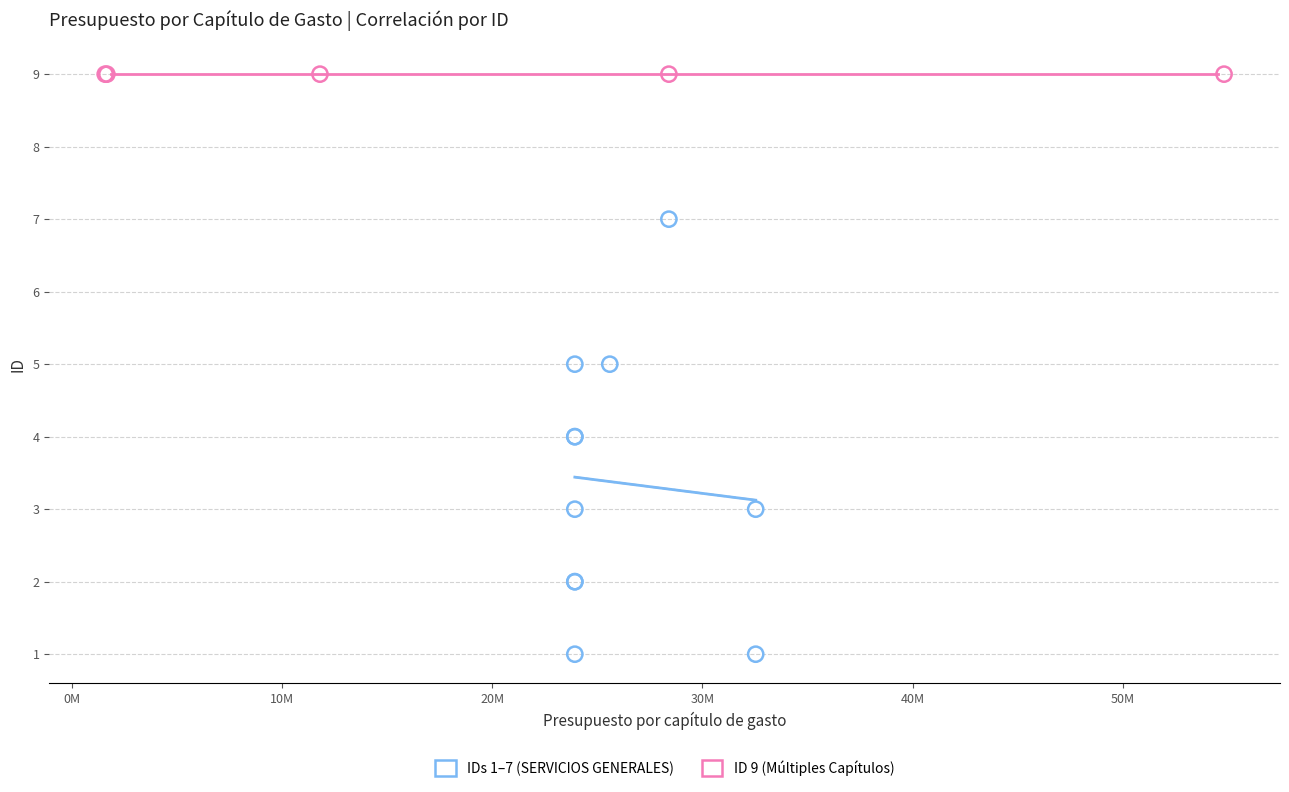

Which series contains the lowest Y value?

IDs 1–7 (SERVICIOS GENERALES)